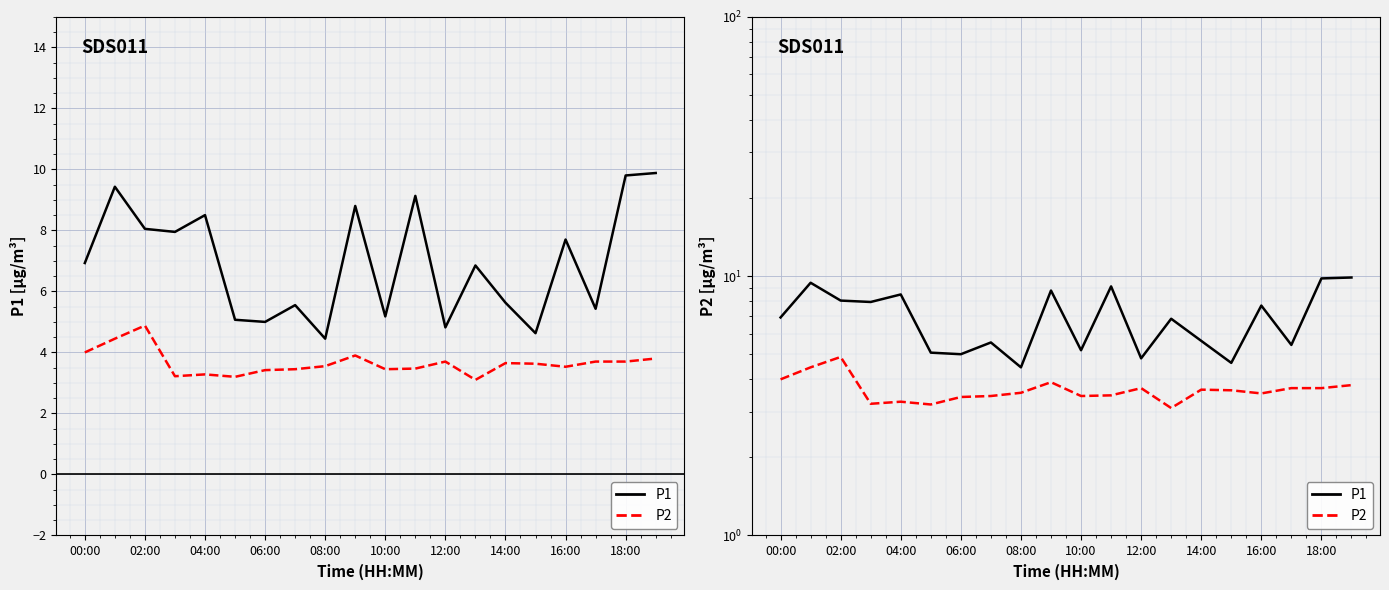

True or false: P2 has more than 2 points higher than both neighbors.

True